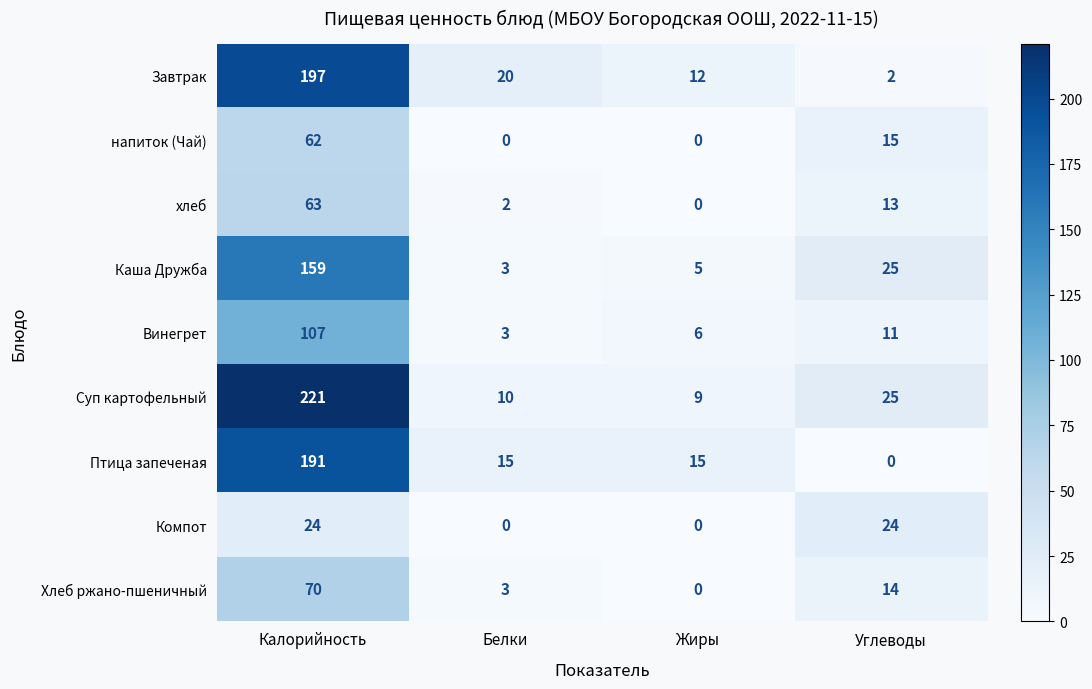

What is the difference between the Каша Дружба values at Углеводы and Белки?

22